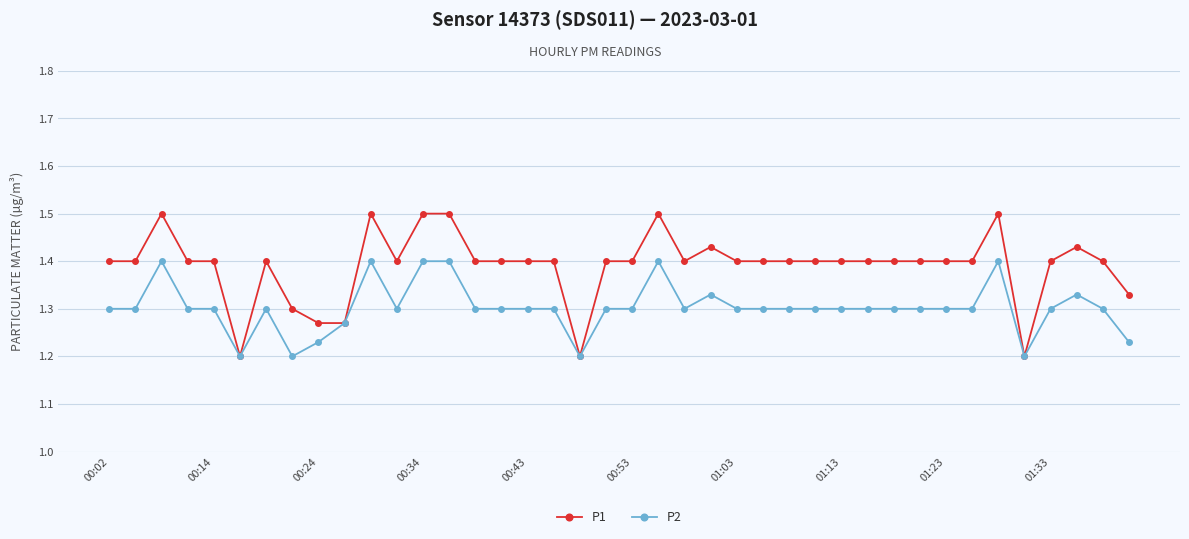

Count the P2 values in the range 1 to 2.

40